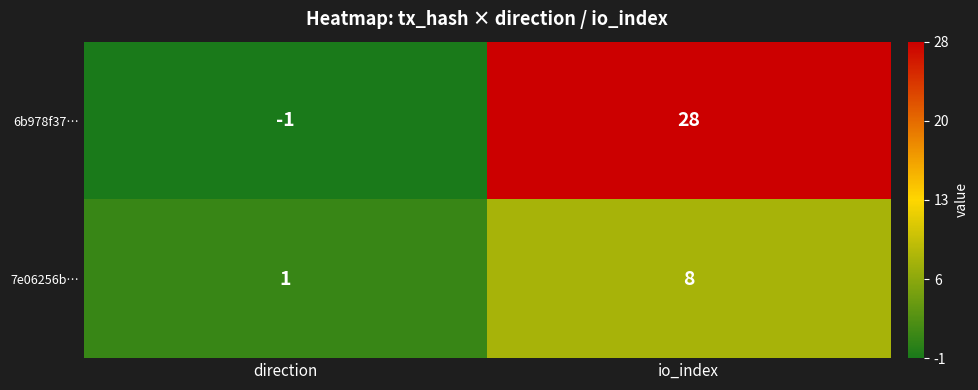

Which series changed the most between direction and io_index?

6b978f37…